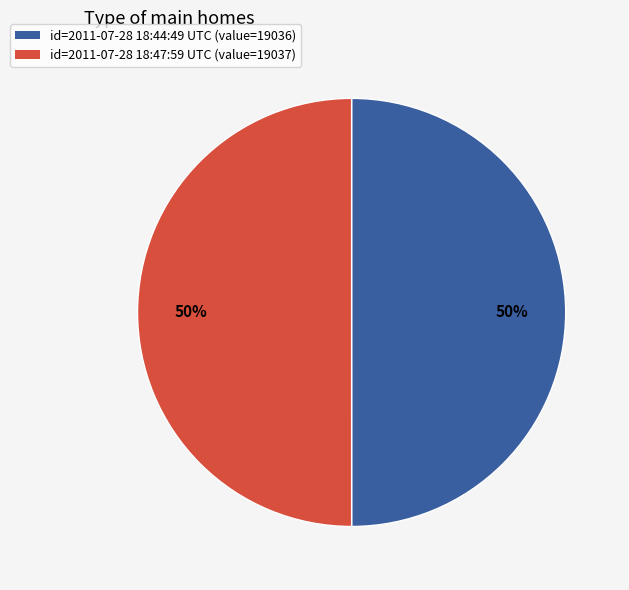

To the nearest percent, what percentage of the pie is id=2011-07-28 18:47:59 UTC (value=19037)?

50%